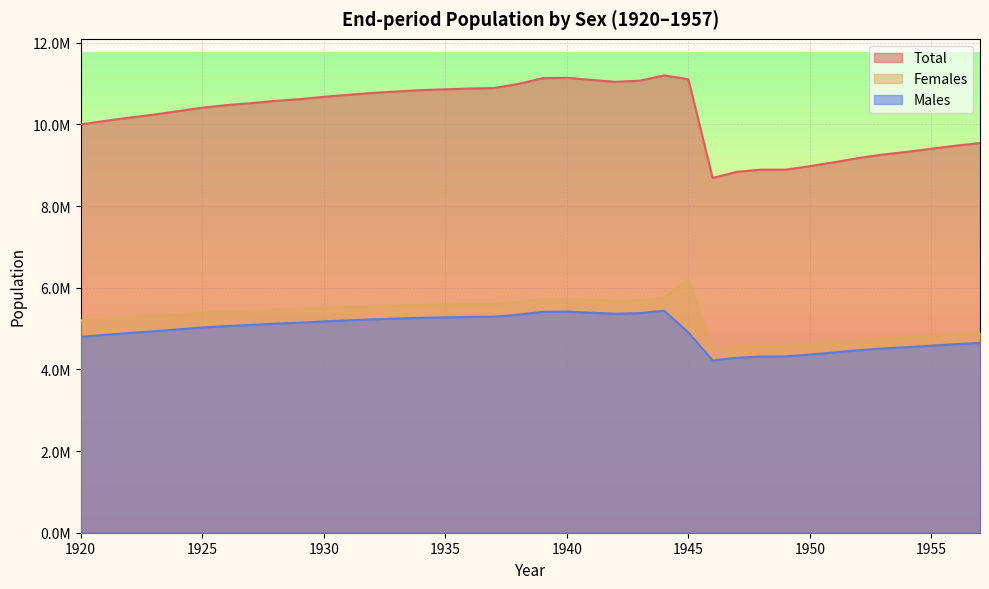

The value of Males at 1921 is 4847118. True or false?

True